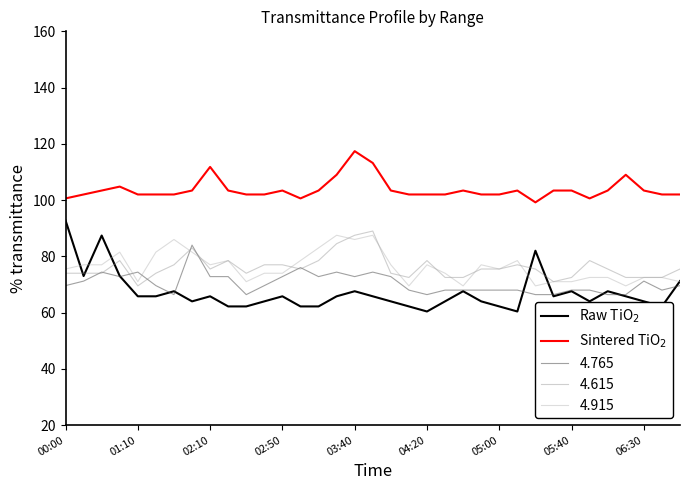

What is the maximum value for 4.615?

89.0